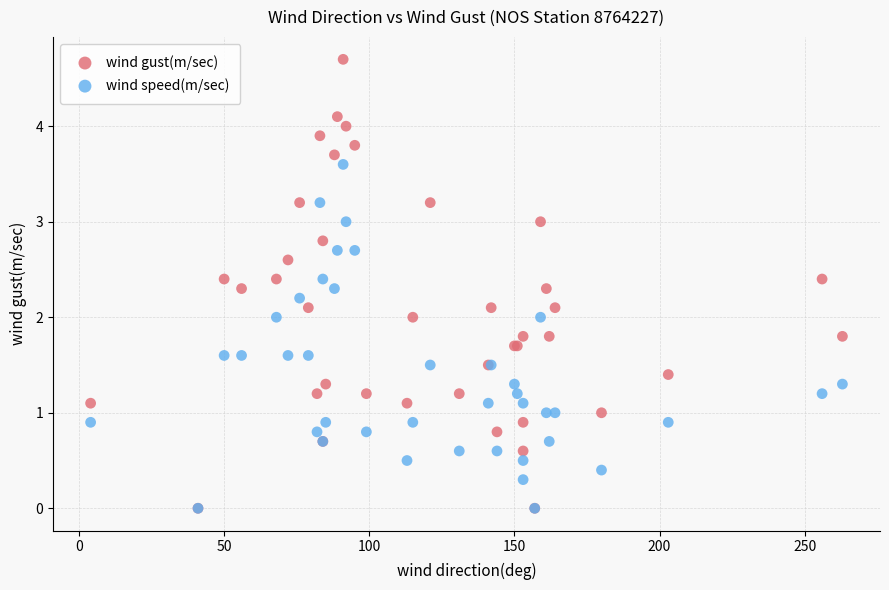

What are all the series names shown in the legend?

wind gust(m/sec), wind speed(m/sec)